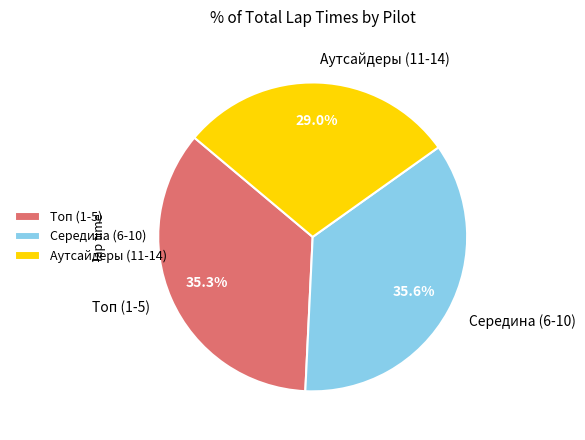

What portion of the pie excludes Аутсайдеры (11-14)?

71.0%